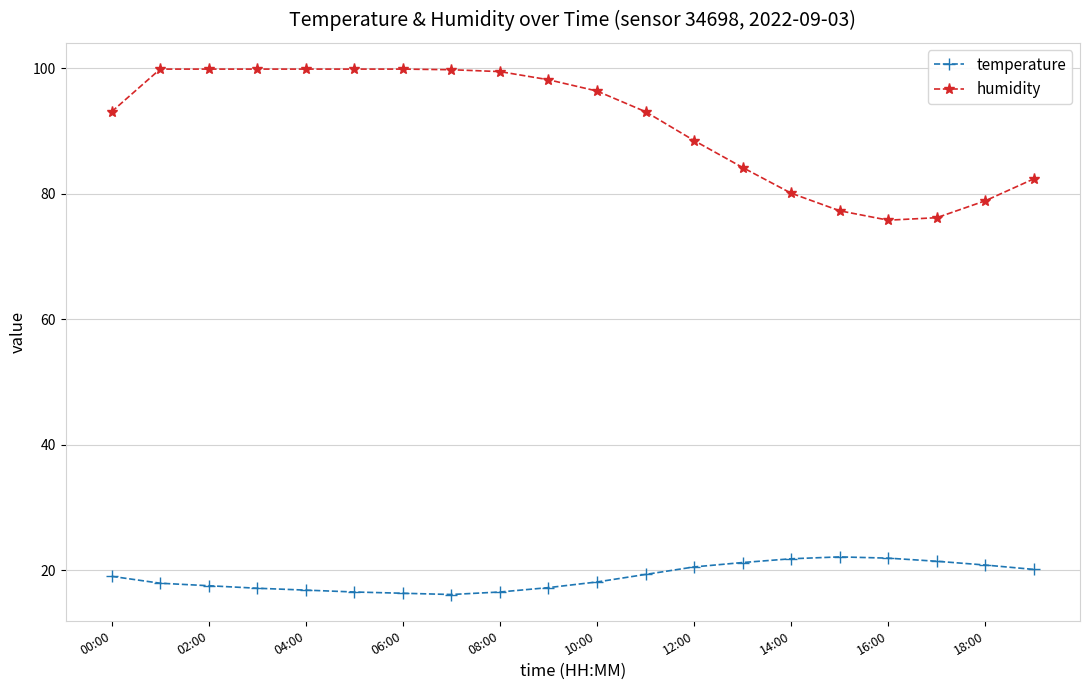

How many values in the temperature series are below 19?

10